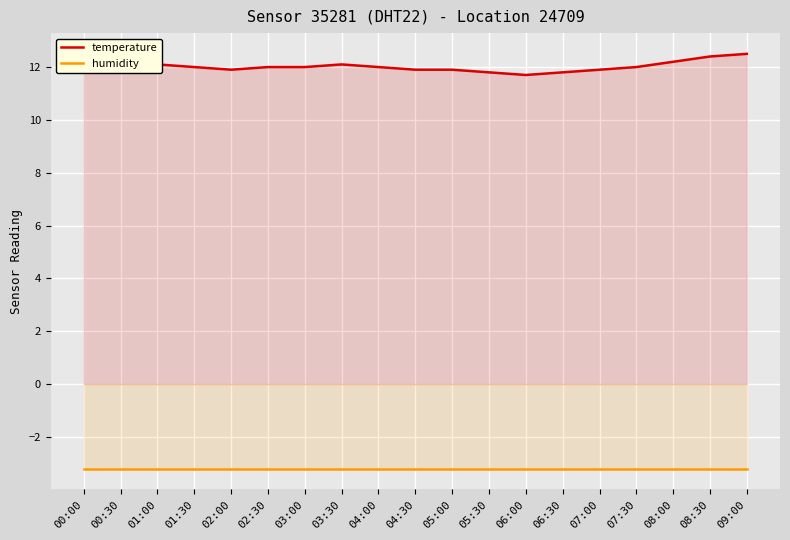

List the labels in order of humidity value, largest first.

00:00, 00:30, 01:00, 01:30, 02:00, 02:30, 03:00, 03:30, 04:00, 04:30, 05:00, 05:30, 06:00, 06:30, 07:00, 07:30, 08:00, 08:30, 09:00